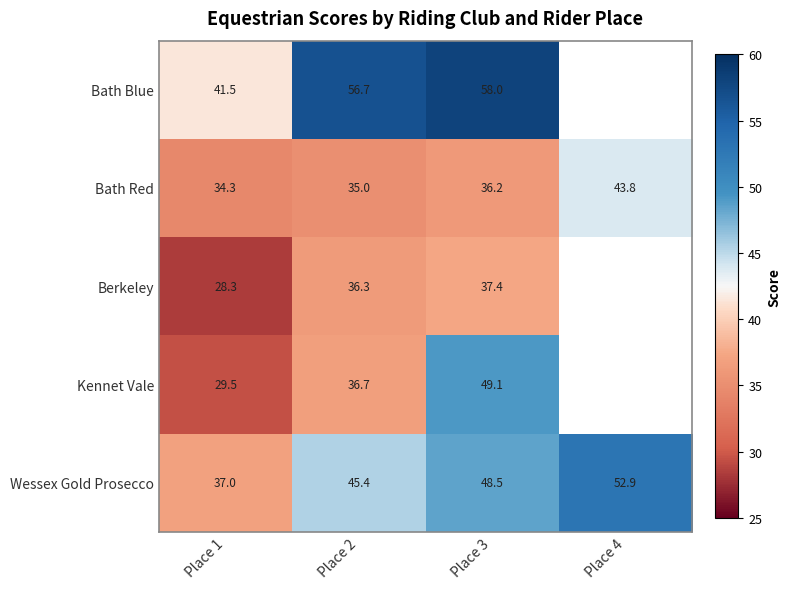

Is the value of Kennet Vale at Place 1 greater than the value of Bath Red at Place 1?

No